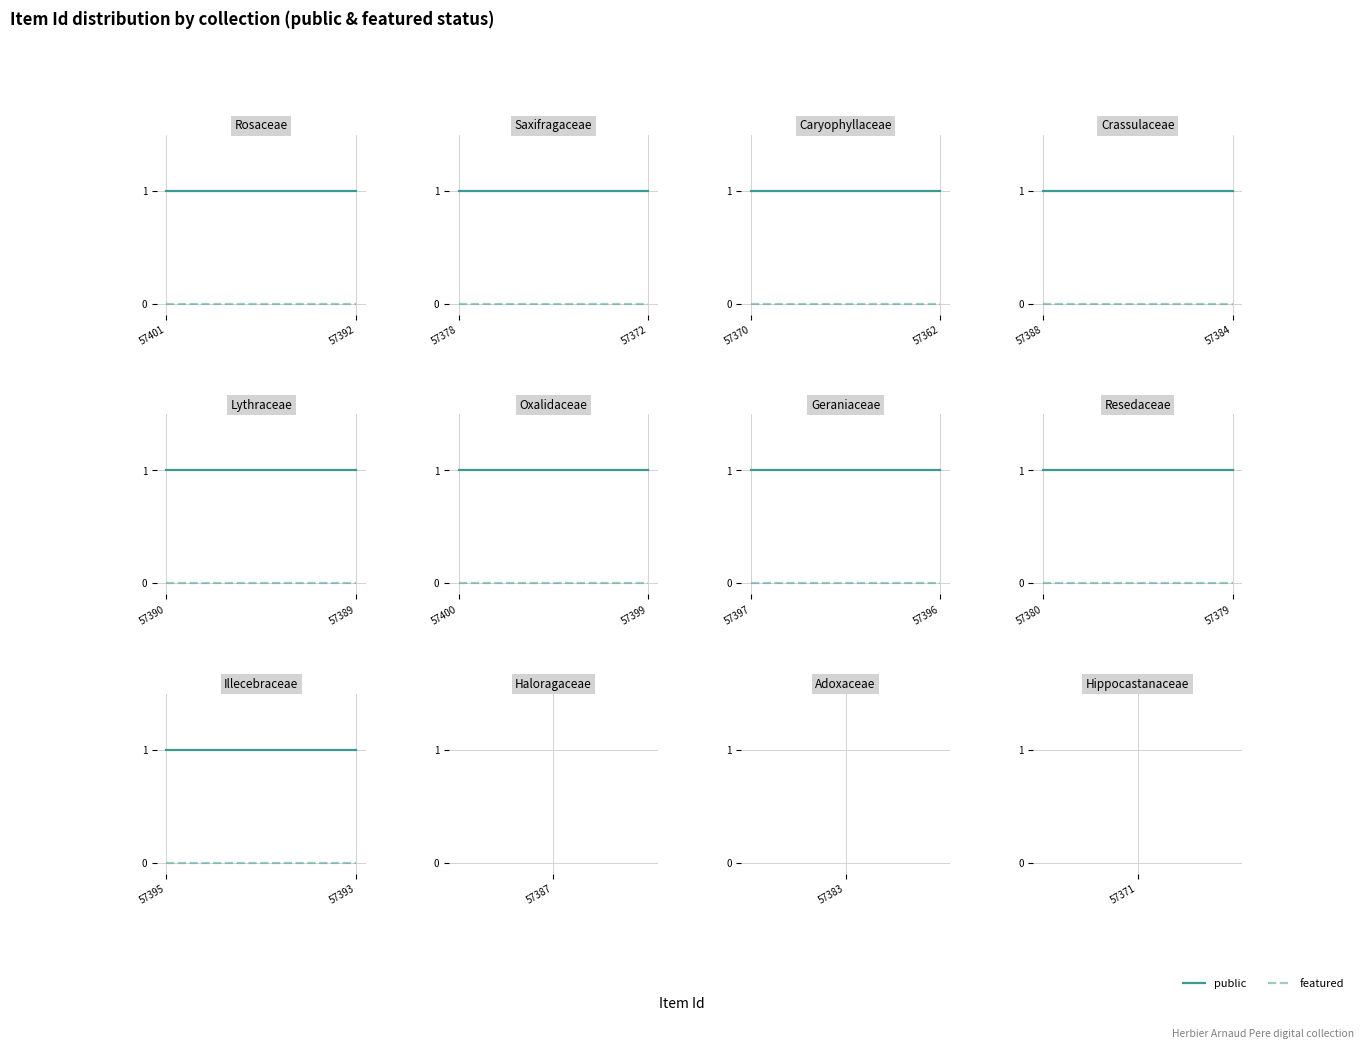

Which category has the highest value in the public series?

57395